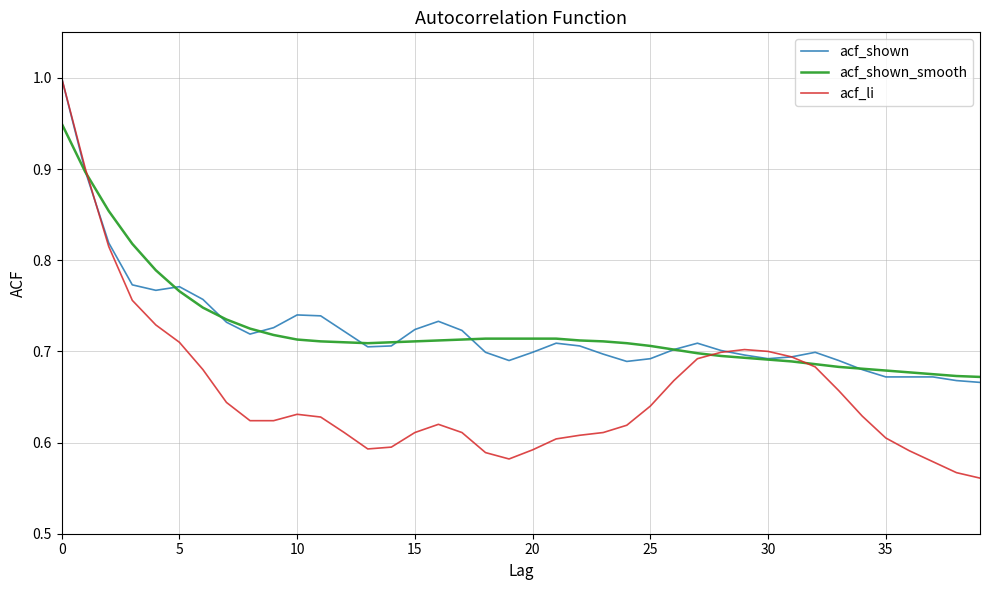

What is the maximum value shown in the chart?

1.0